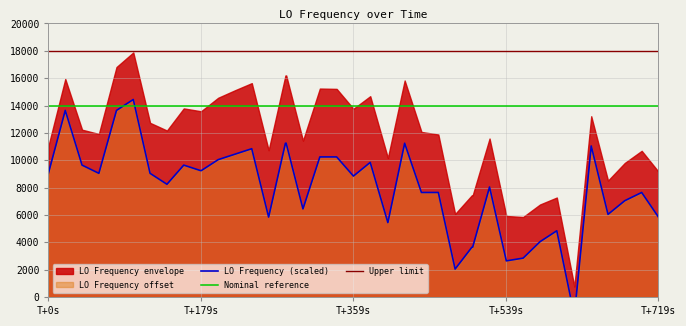

The value at 5 is 3918.8. True or false?

False